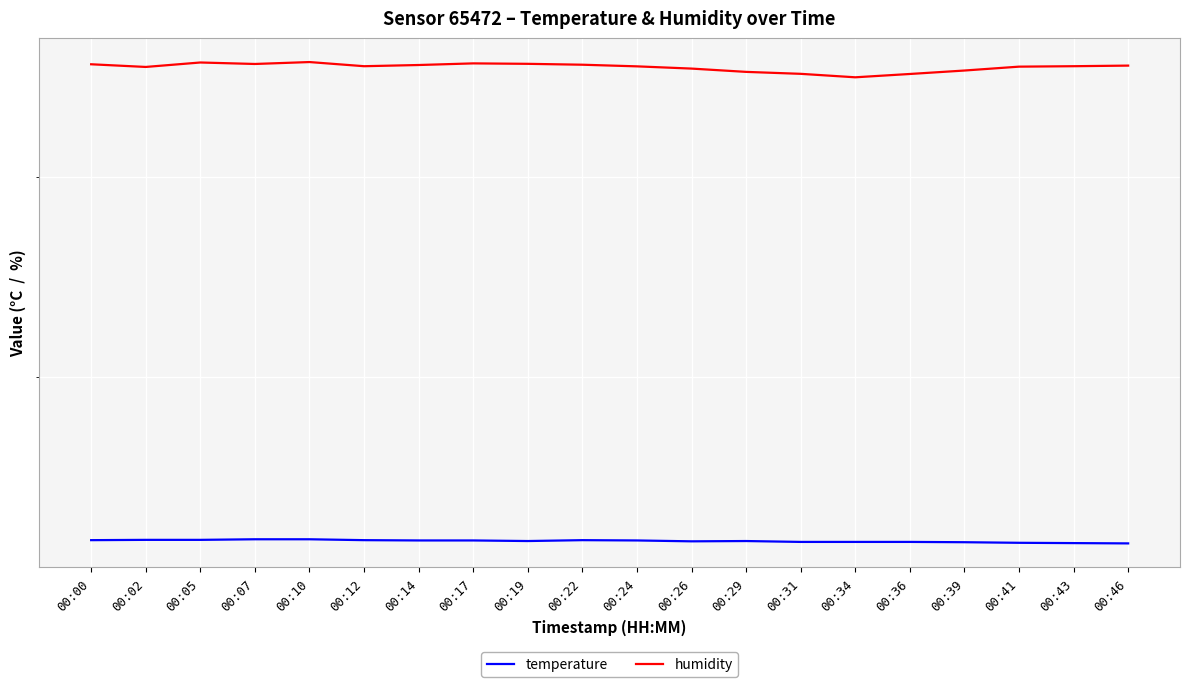

Where is the first local minimum for humidity?

00:02